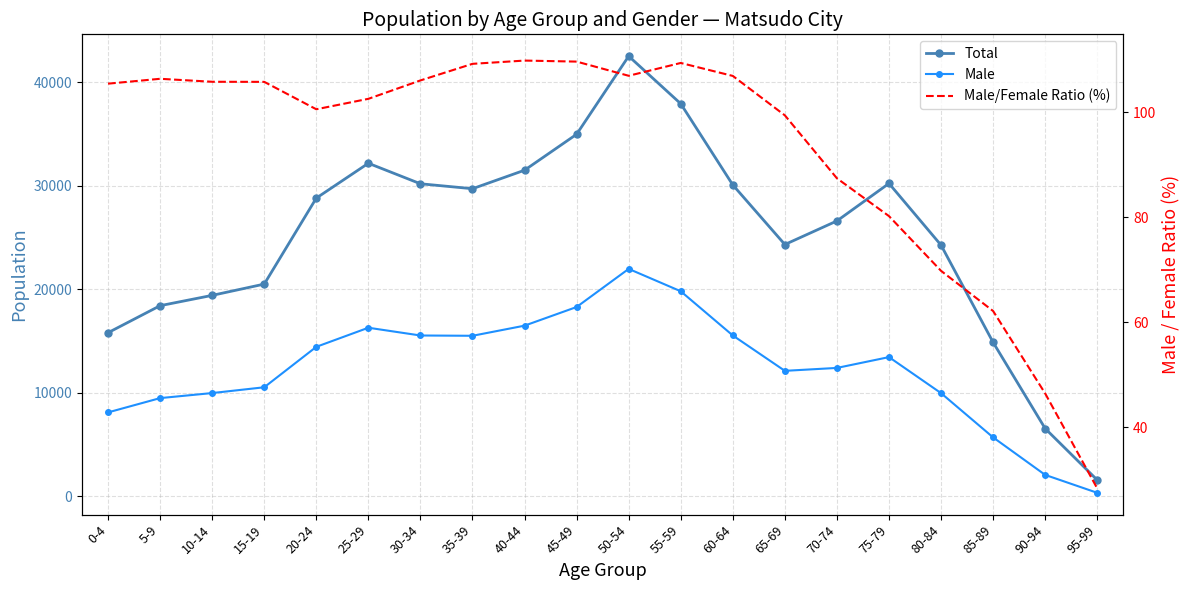

Which series has the largest range (max minus min)?

Total